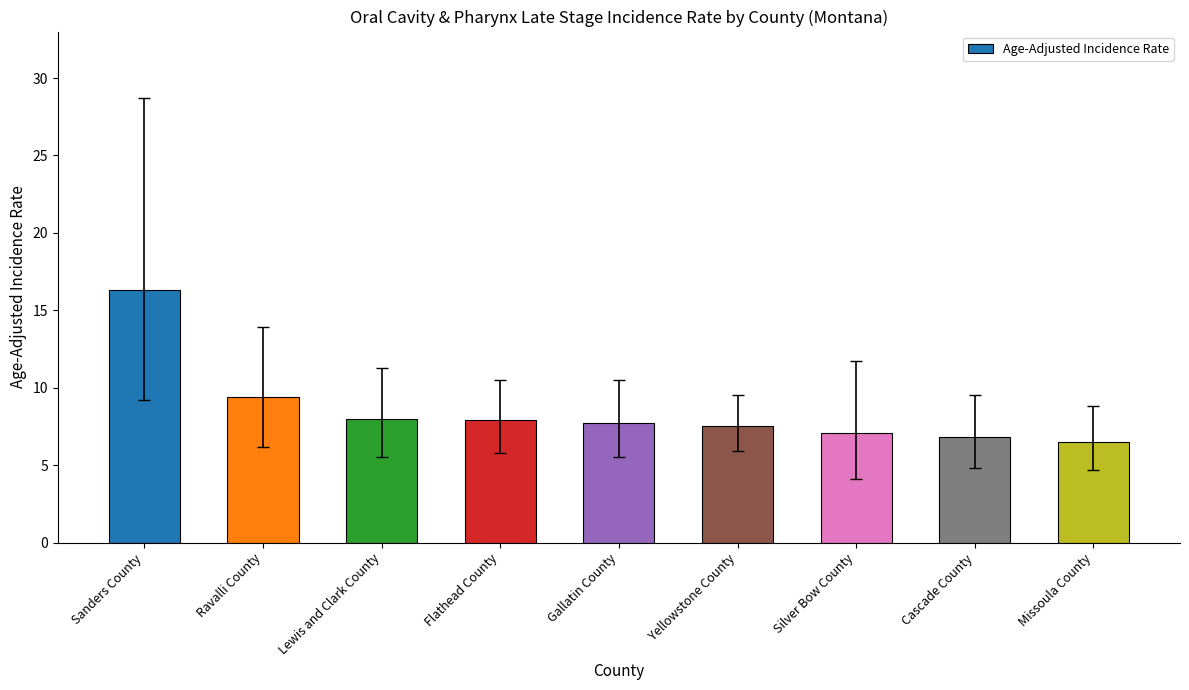

What is the label of the 8th bar from the left?

Cascade County